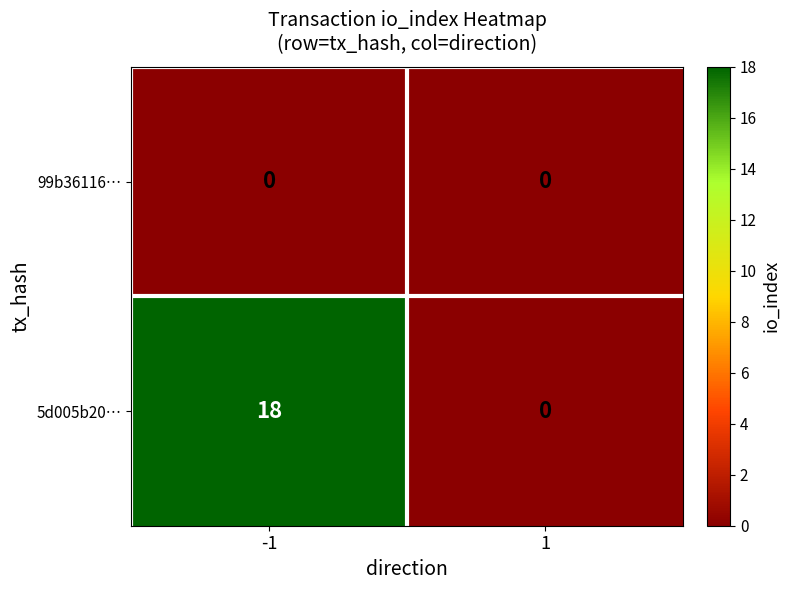

Rank the series at -1 from highest to lowest value.

5d005b20…, 99b36116…